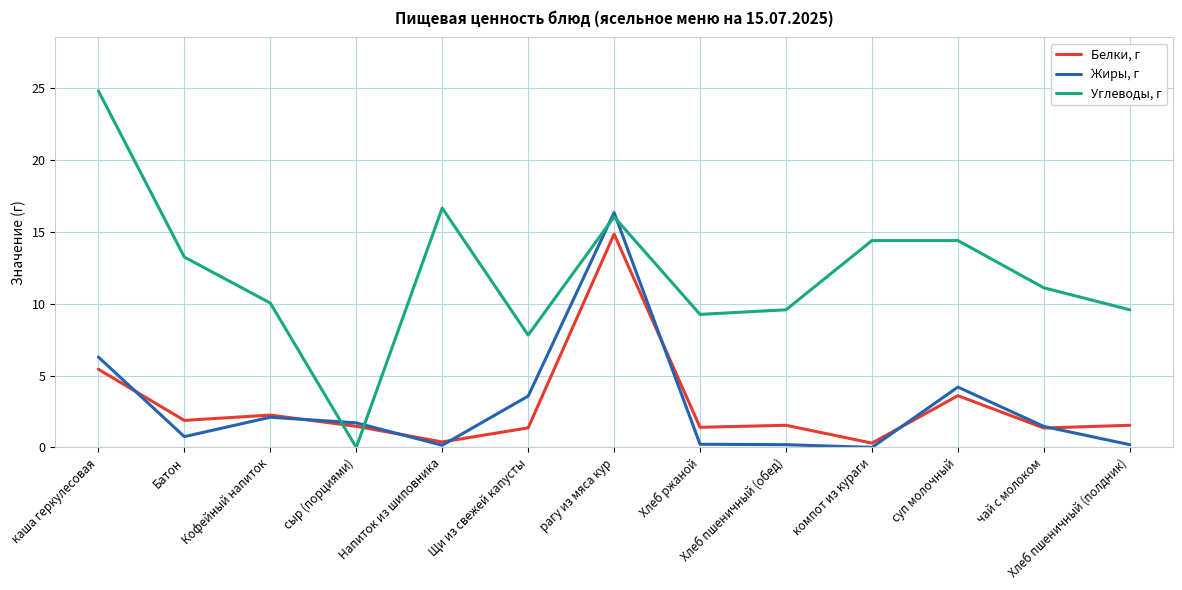

Which series has the largest total across all categories?

Углеводы, г